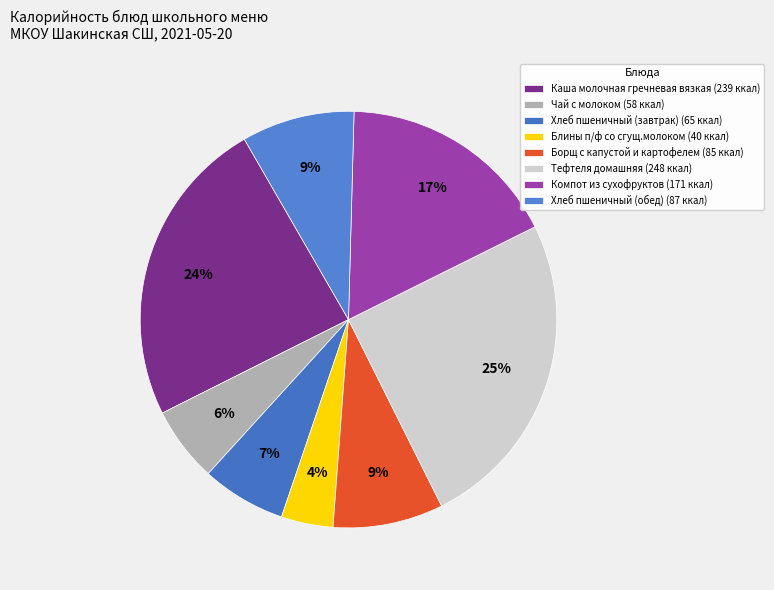

Is there a majority slice in this chart?

No